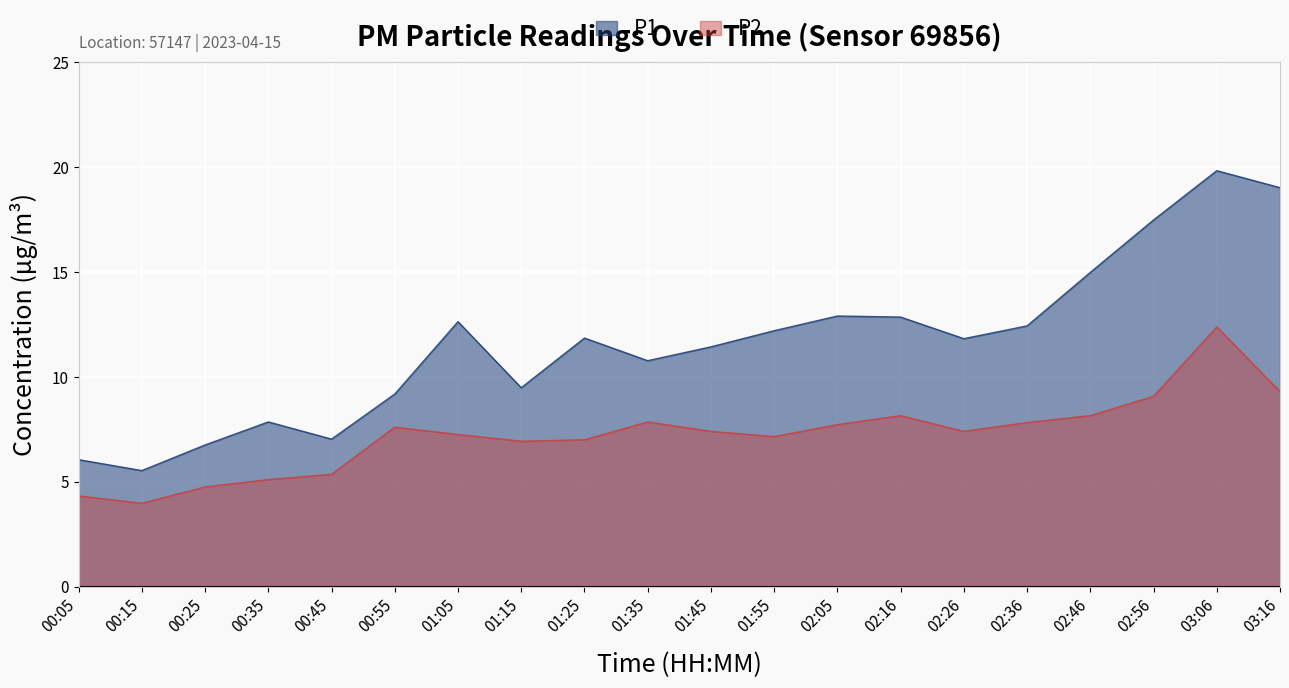

What is the total value across all series at 02:05?

20.6